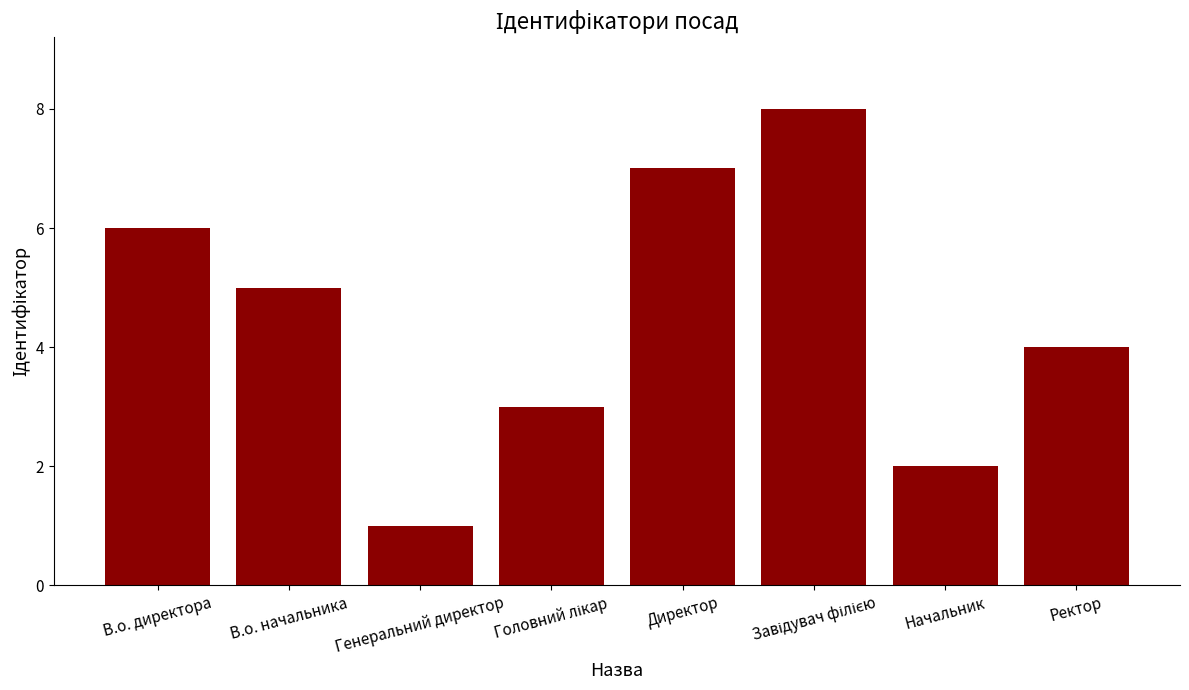

At which category does the chart reach its minimum across all series?

Генеральний директор